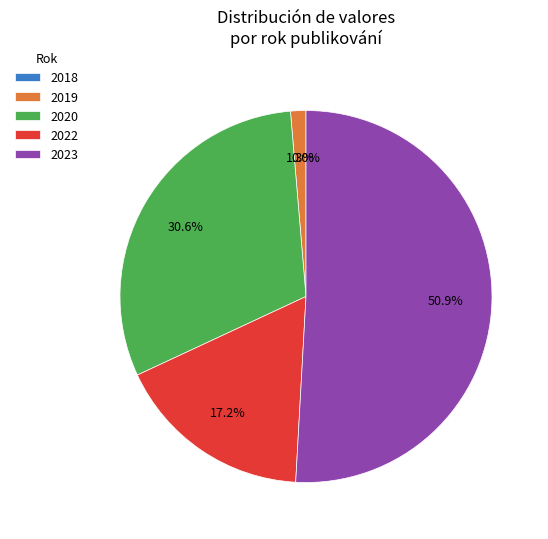

Do 2019 and 2023 together represent more than half of the pie?

Yes